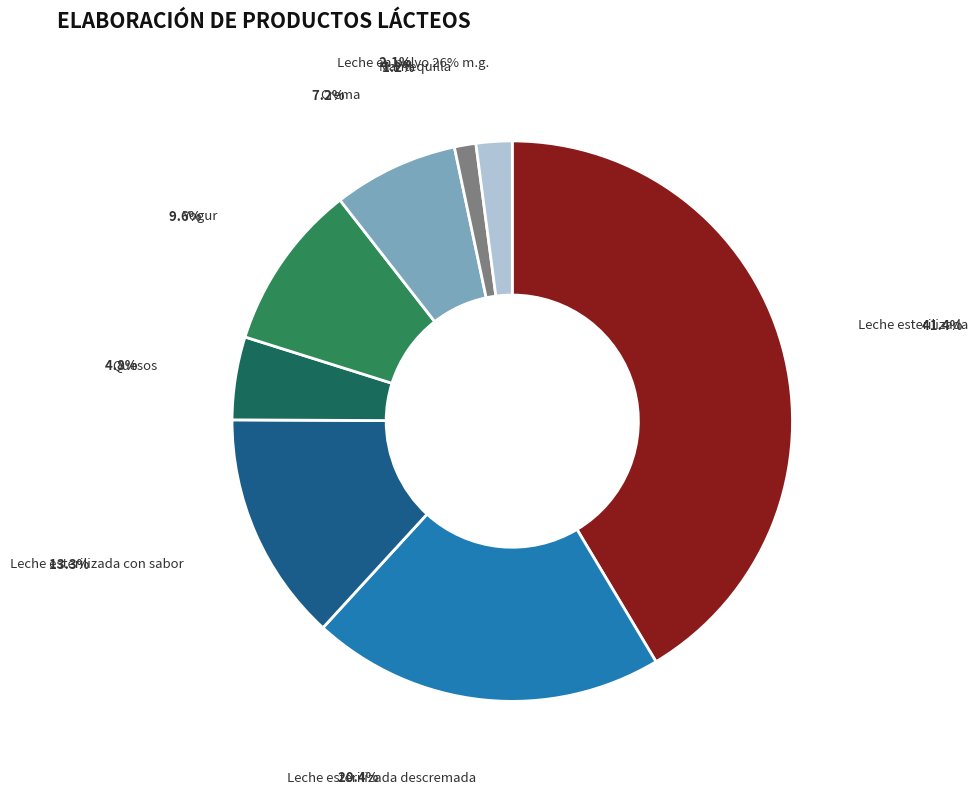

How much of the chart is everything except Leche esterilizada con sabor?

86.7%